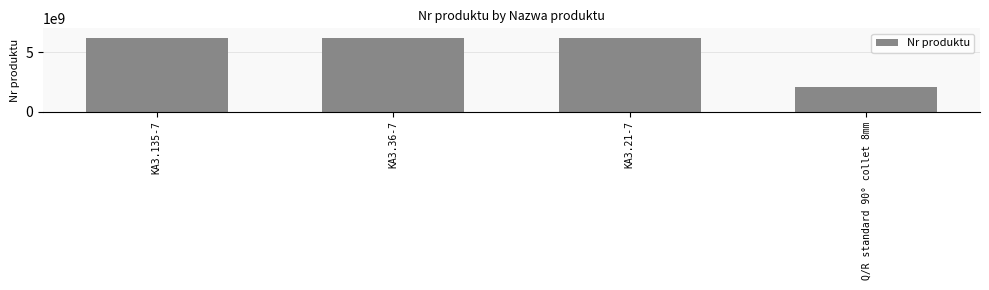

What is the difference between the maximum and minimum values?

4101201707